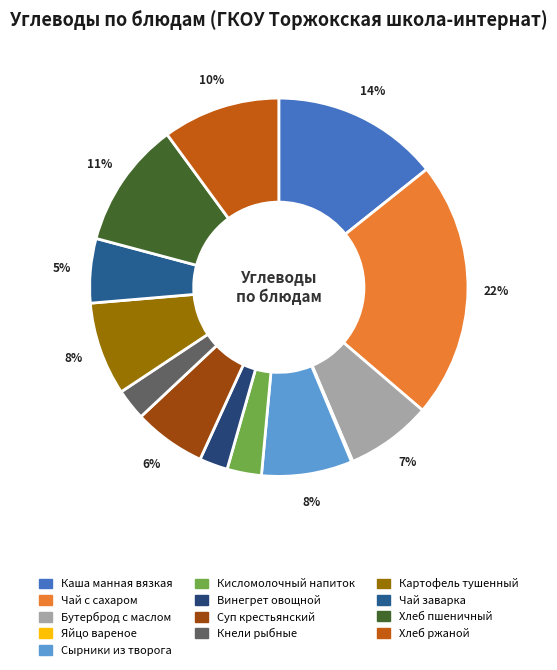

Which slice is the largest?

Чай с сахаром